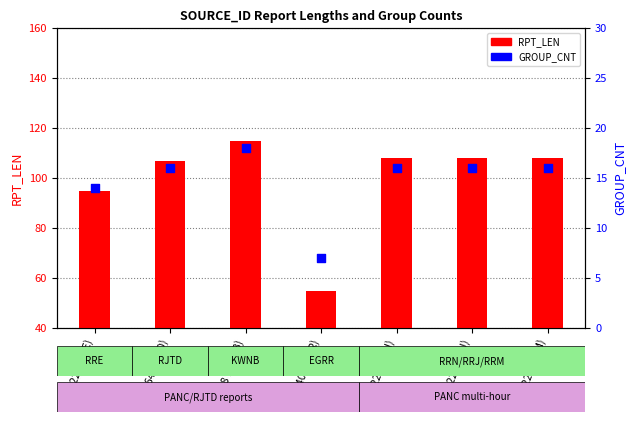

At which category is the sum across all series the highest?

988 (KWNB)